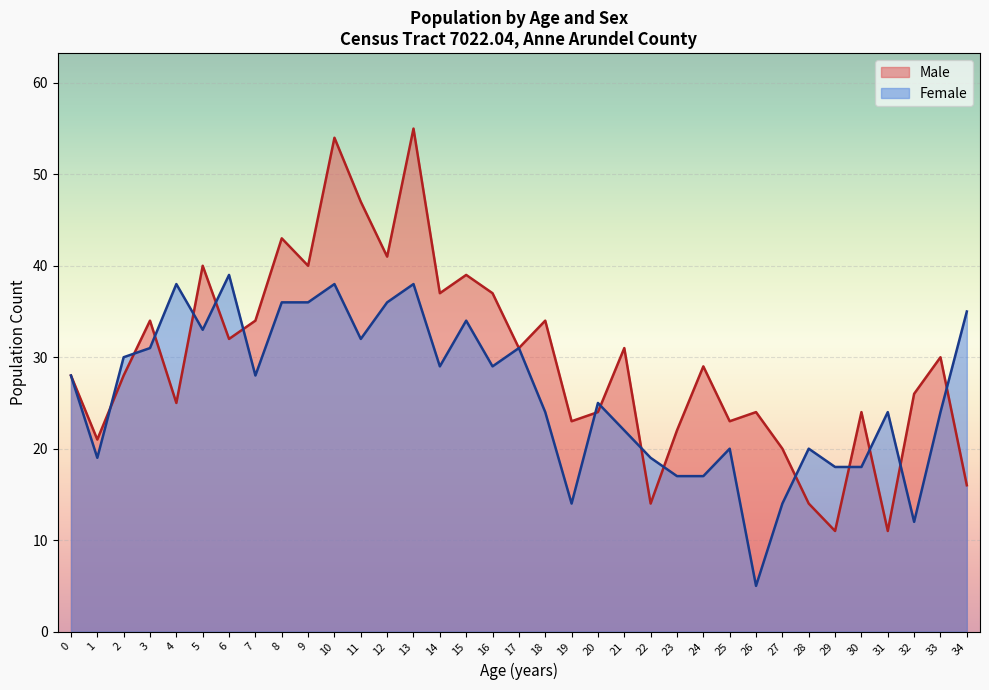

How many times do Male and Female cross each other?

15